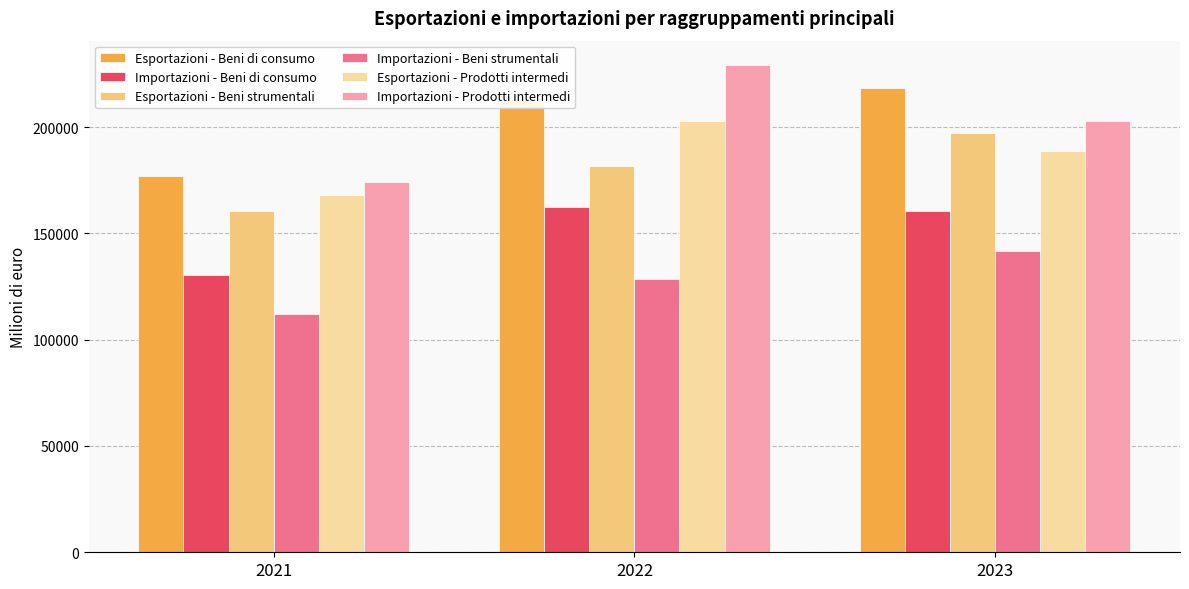

Between 2021 and 2022, which series saw the biggest shift?

Importazioni - Prodotti intermedi